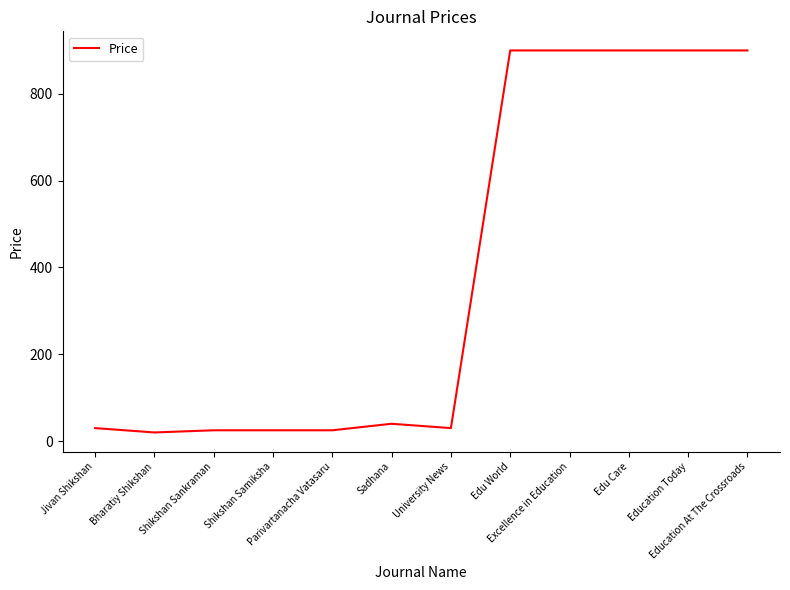

Does the chart have visible grid lines?

No